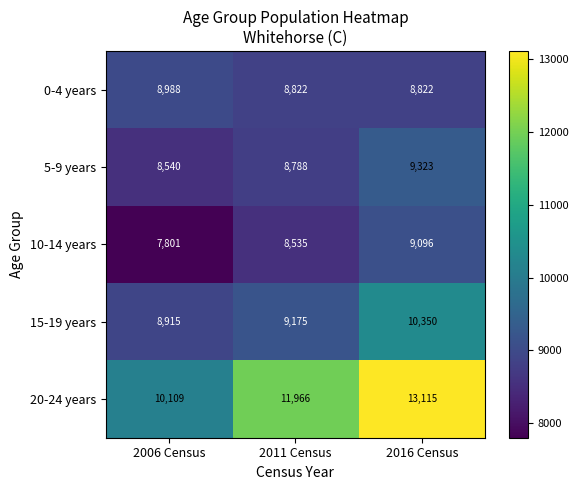

Is it true that 5-9 years equals 2200 at 2011 Census?

False